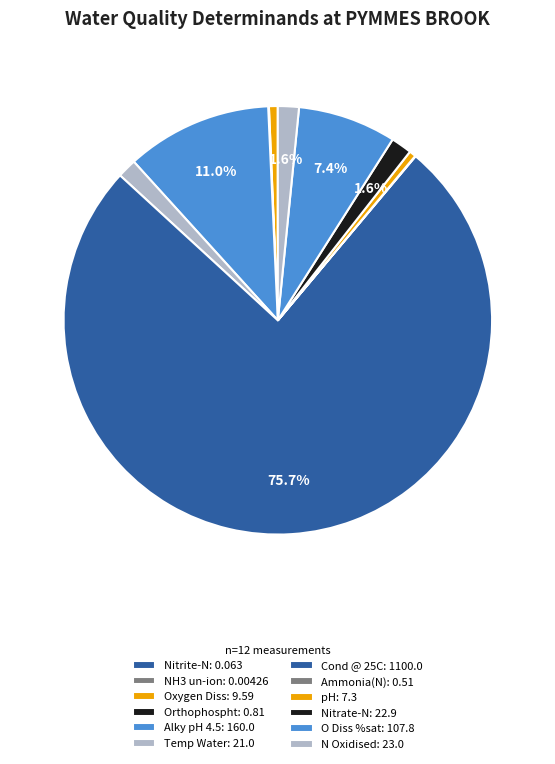

Between Temp Water and pH, which is larger?

Temp Water